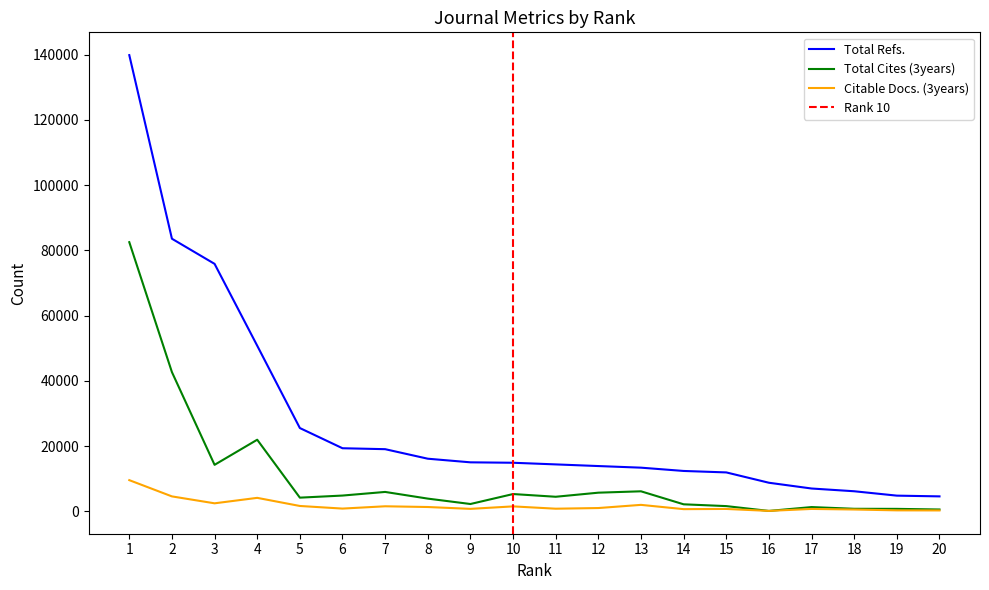

How many interior local peaks does the Citable Docs. (3years) series have?

6